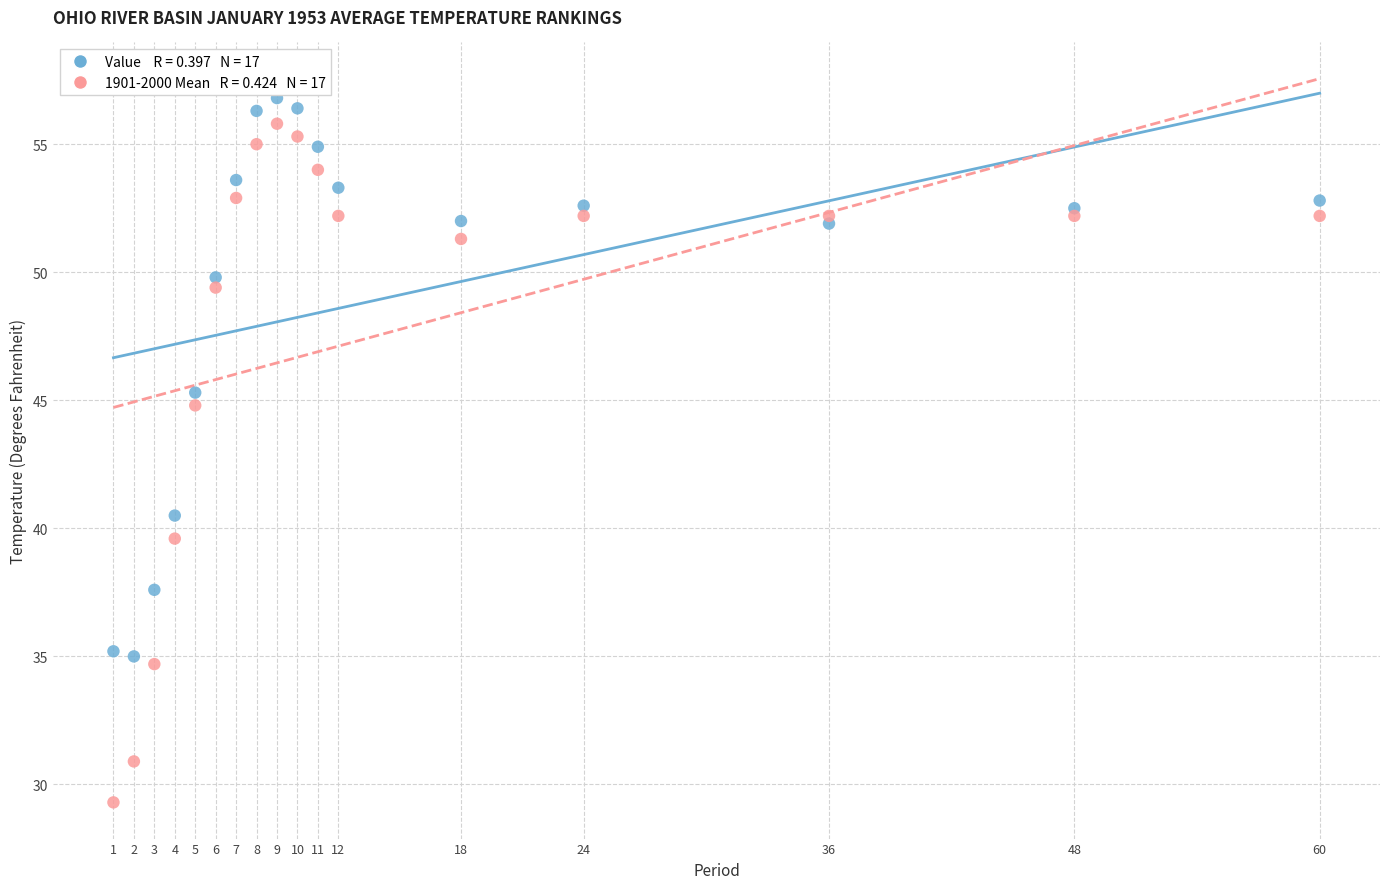

Across all series, what Y value is closest to 43?

44.8